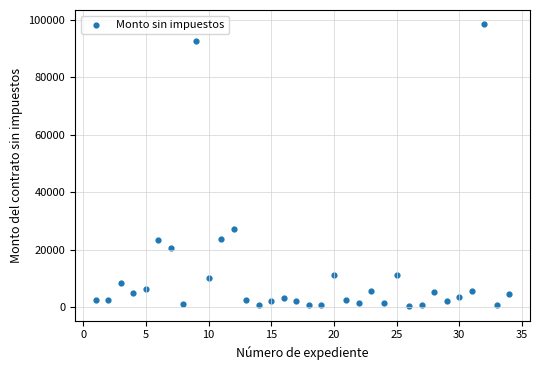

What is the range of X values (max minus min)?

33.0